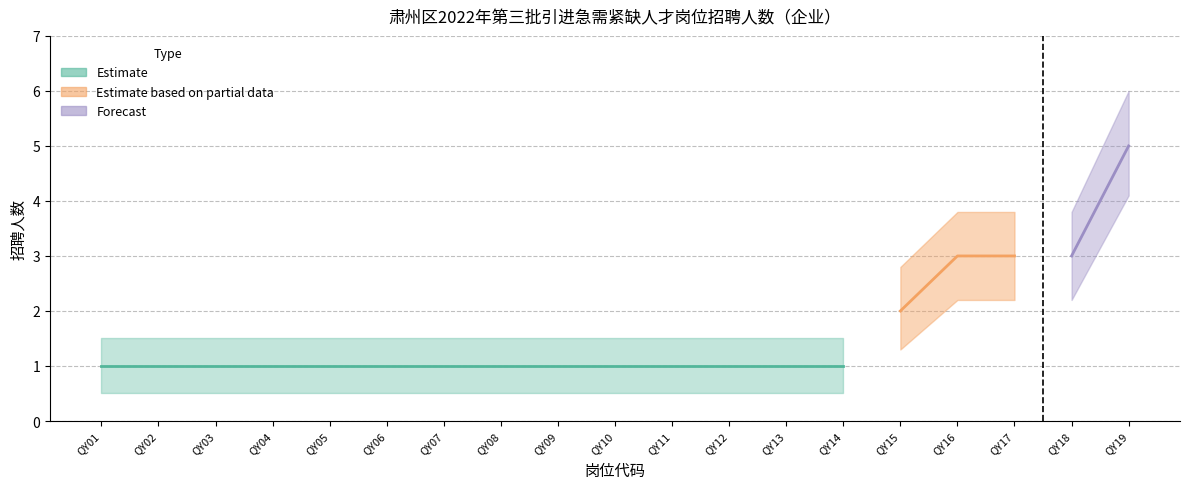

How many distinct data groups are displayed?

3